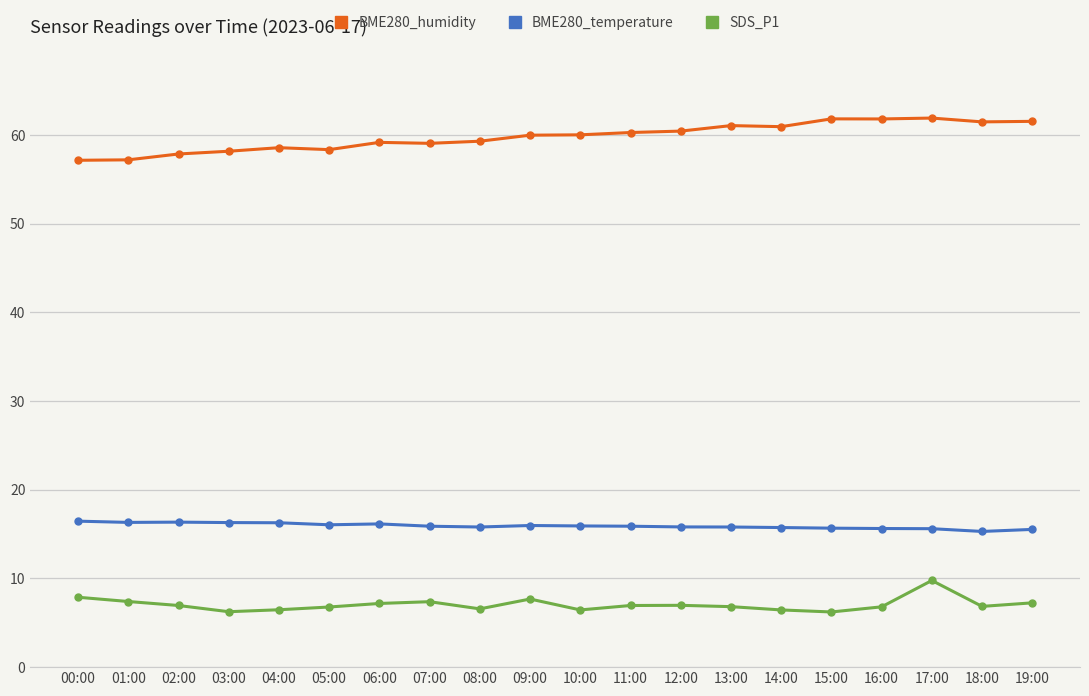

What is the sum of all BME280_temperature values?

318.5